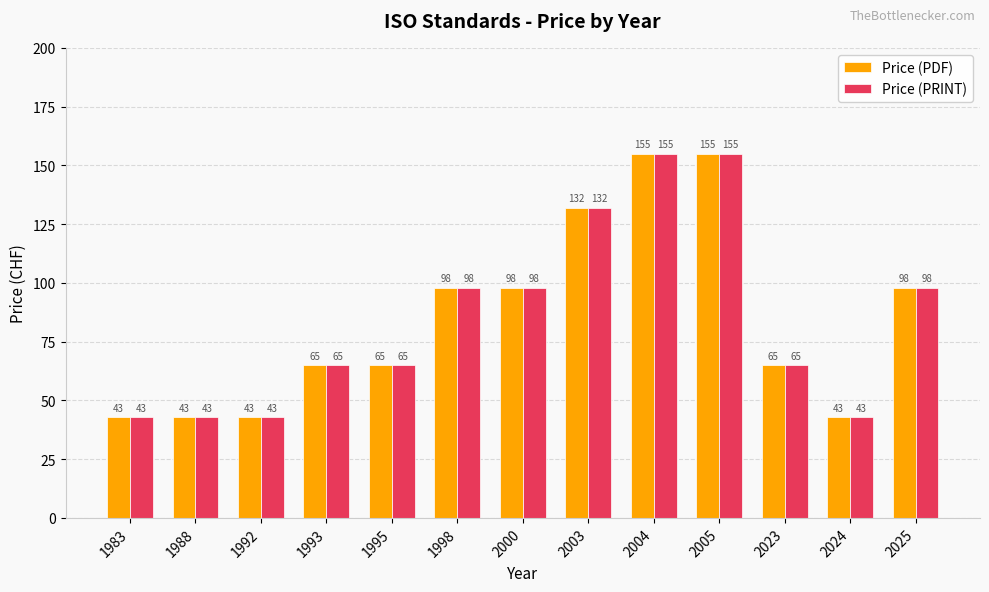

What is the difference between the maximum and minimum values in the Price (PRINT) series?

112